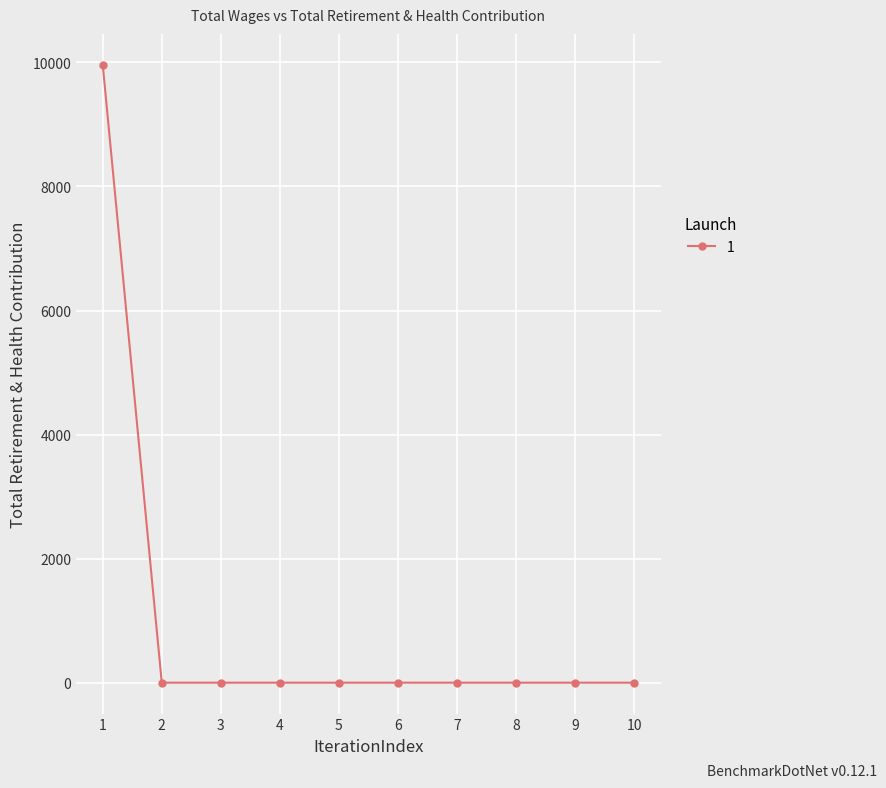

What is the greatest value displayed?

9962